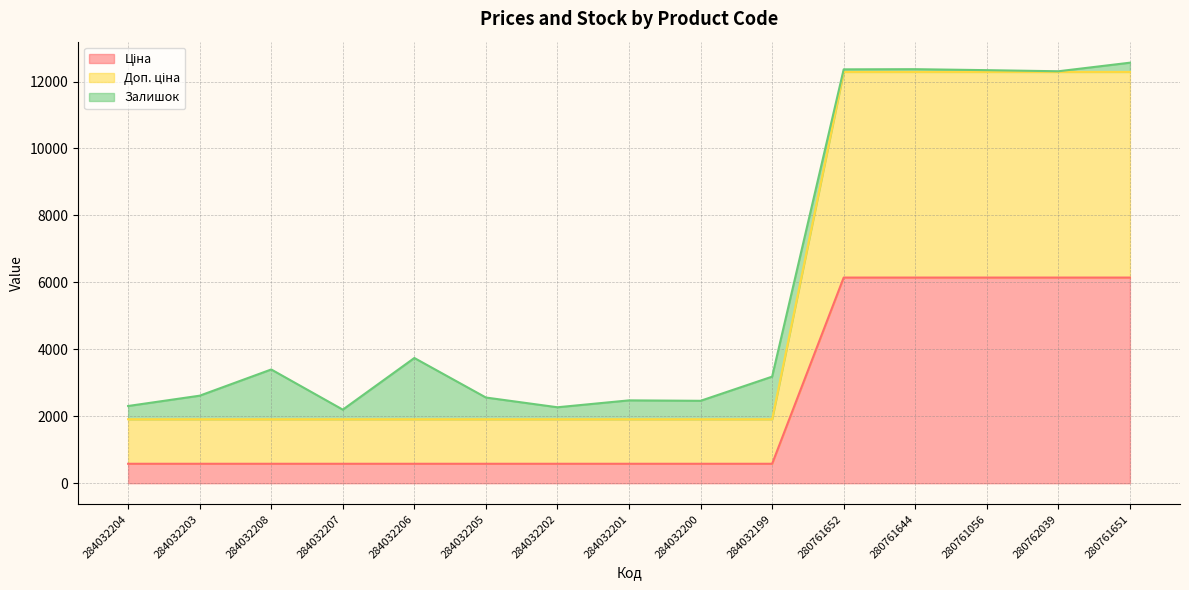

Is the value of Ціна at 280762039 greater than the value of Доп. ціна at 284032204?

Yes